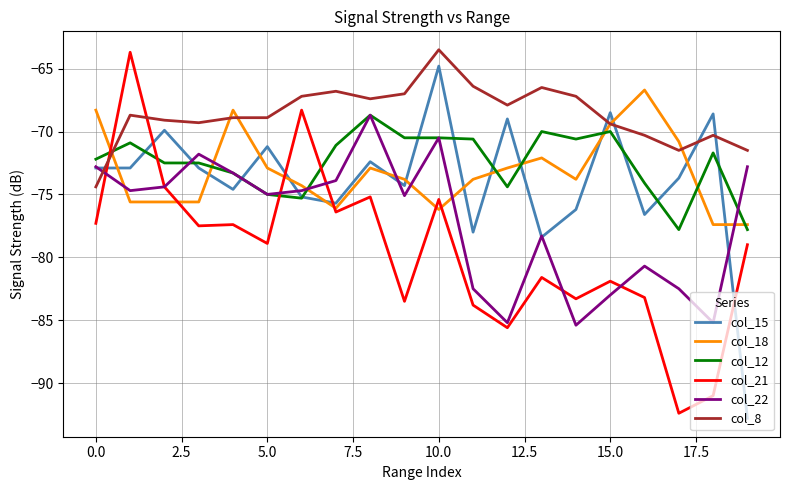

What is the highest value of the col_21 series?

-63.7